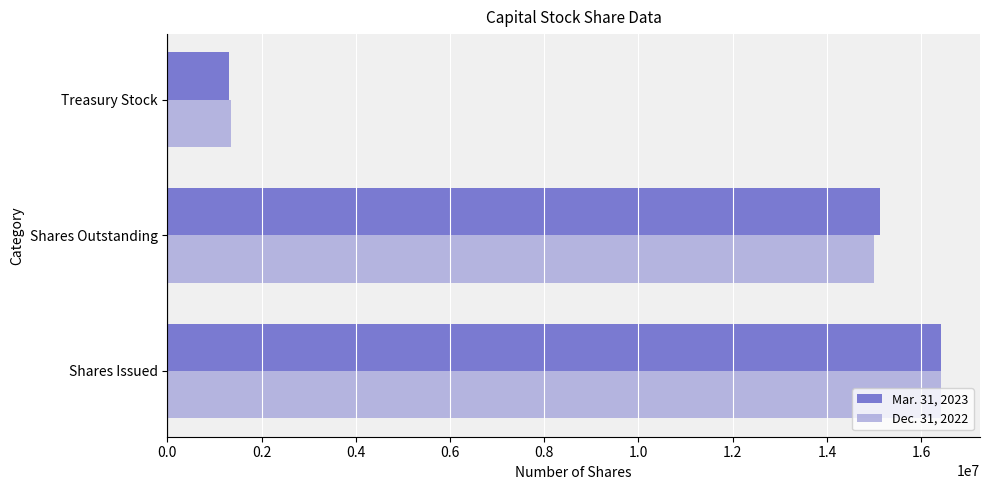

The Mar. 31, 2023 series shows 19916389 at Shares Outstanding. True or false?

False